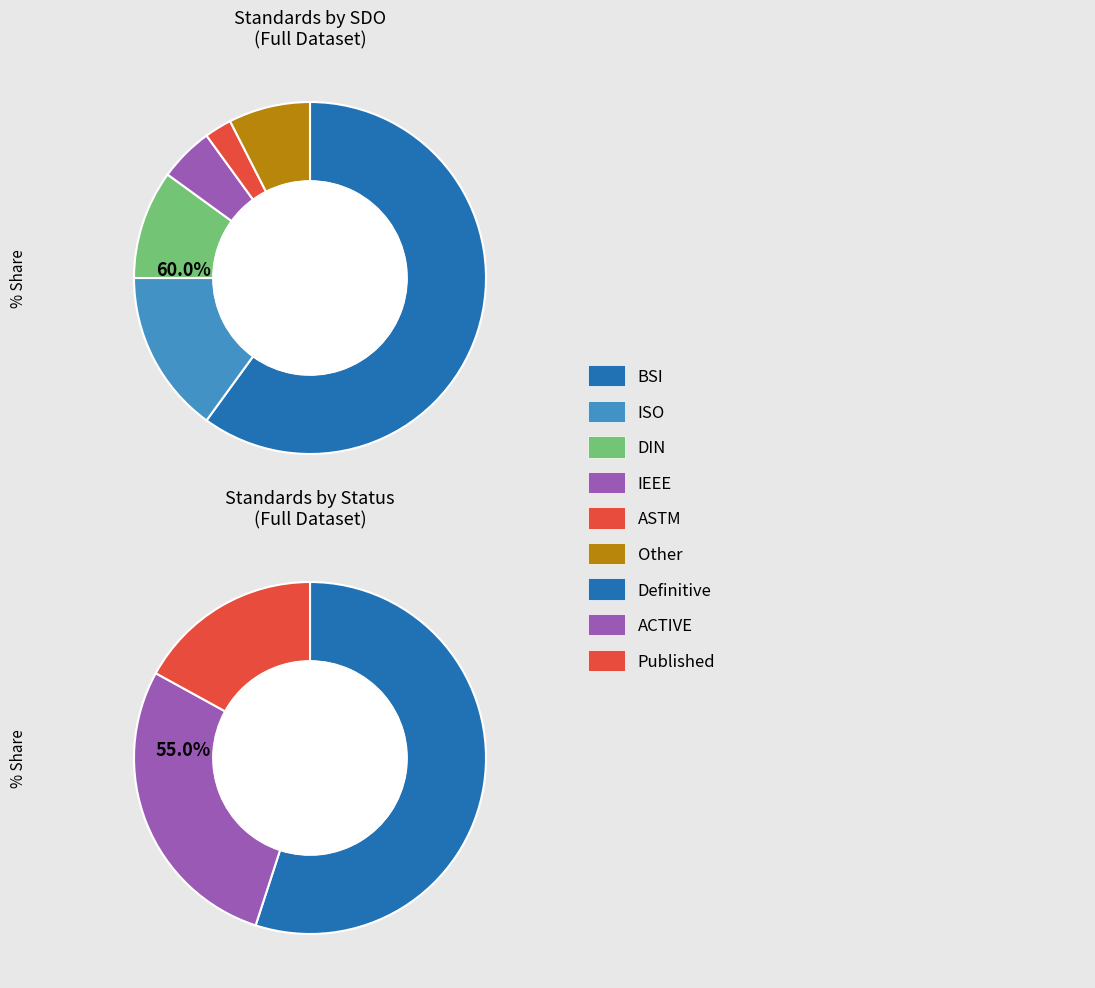

Is it true that IEEE is 13% of the pie?

False